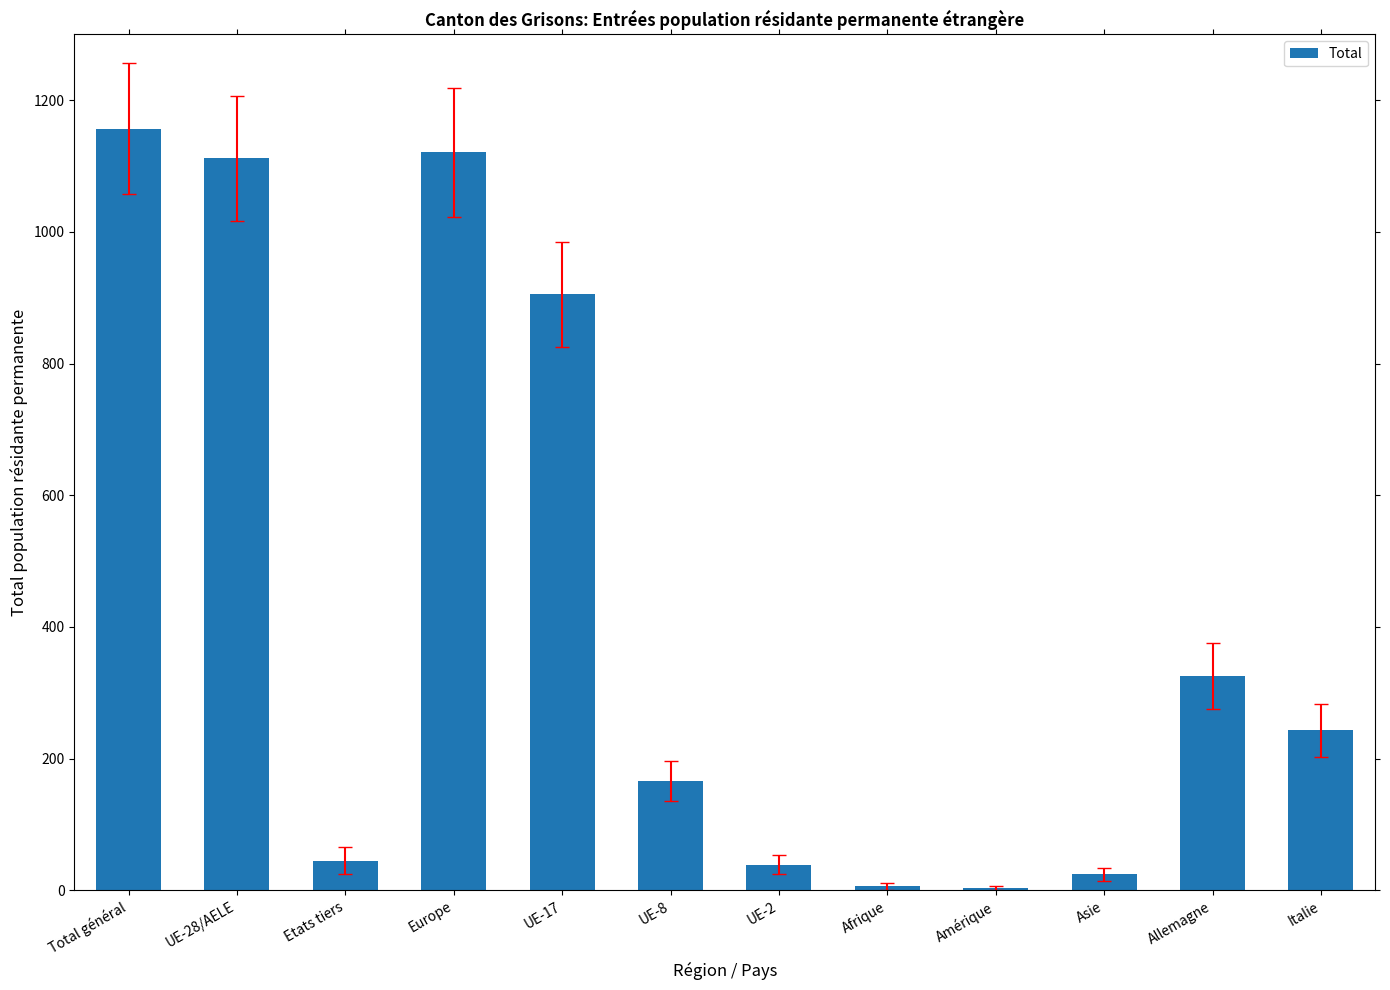

What is the maximum value shown in the chart?

1157